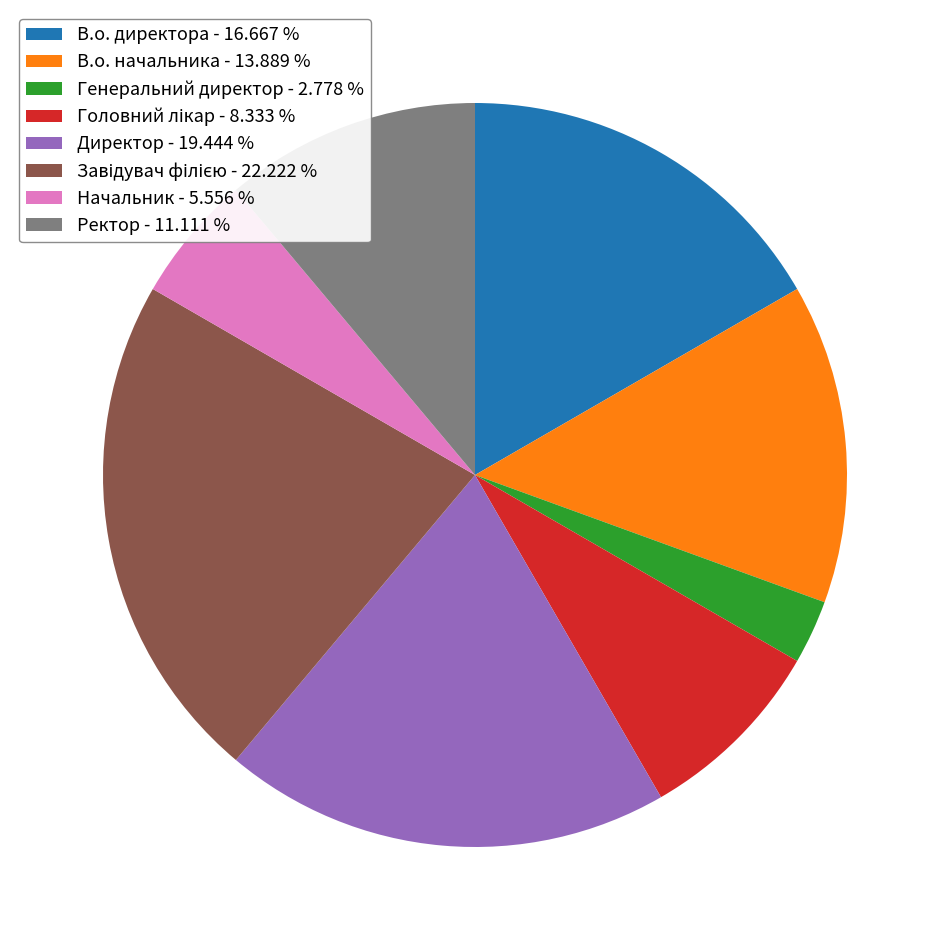

Approximately how many times larger is the value at Директор - 19.444 % compared to Начальник - 5.556 %?

3.5